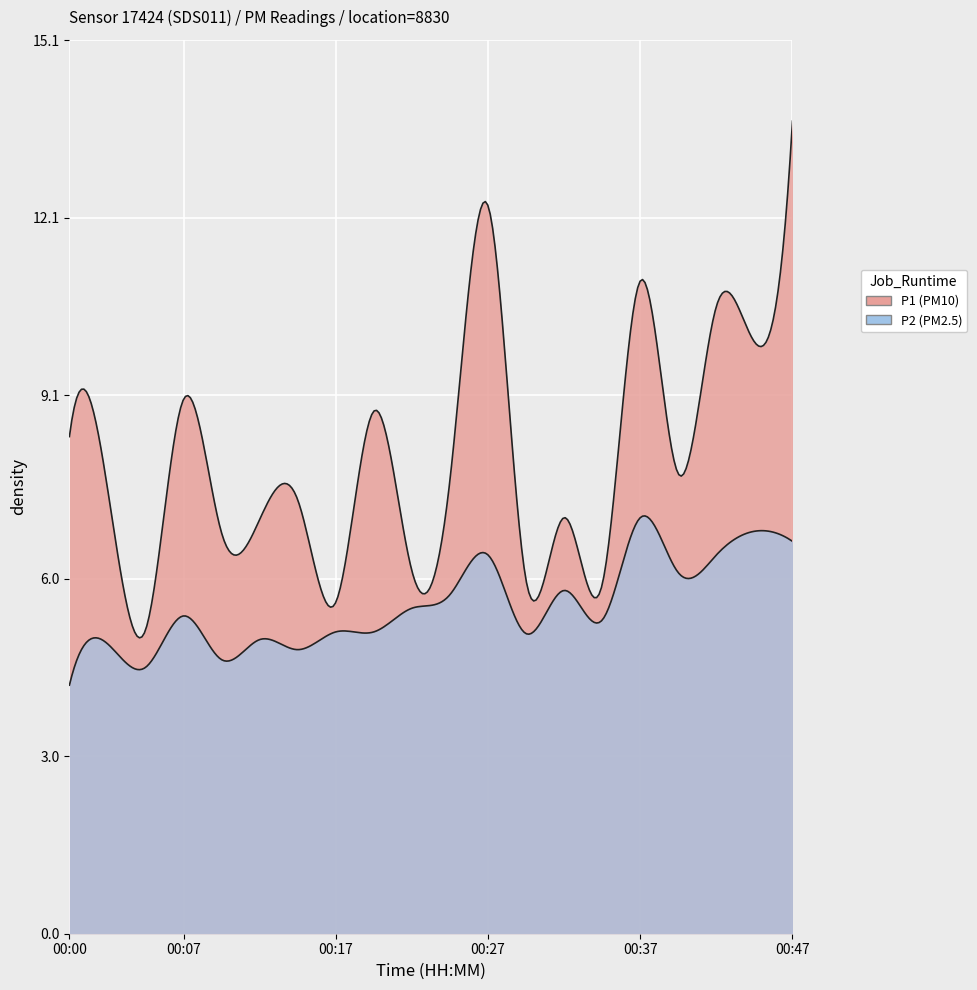

What is the total value across all series at 00:12?

12.0